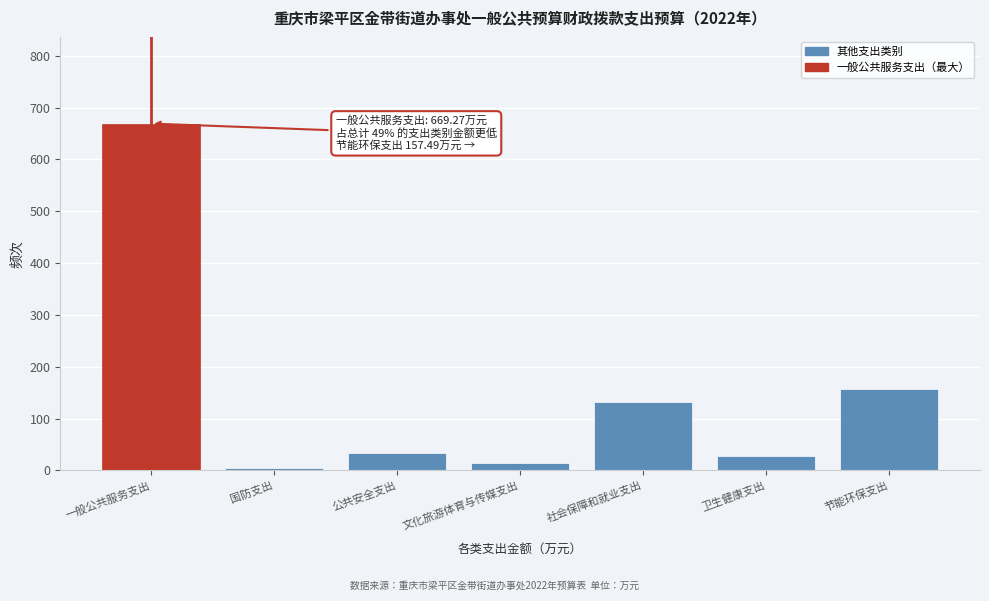

What is the maximum value shown in the chart?

669.3